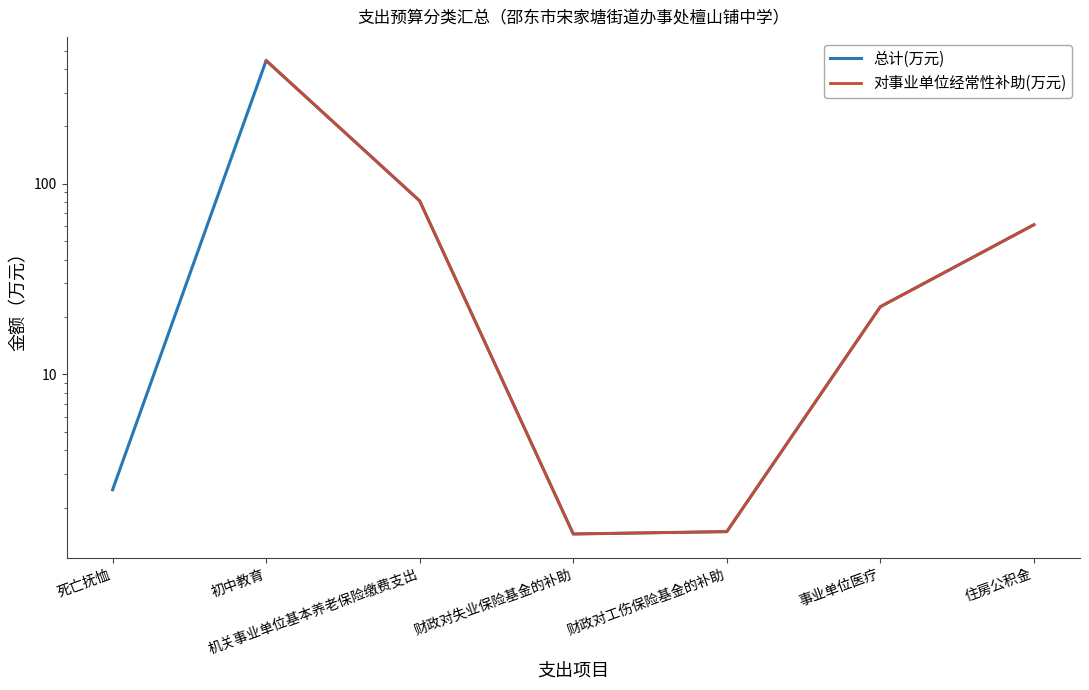

True or false: 对事业单位经常性补助(万元) and 总计(万元) cross at least once.

False